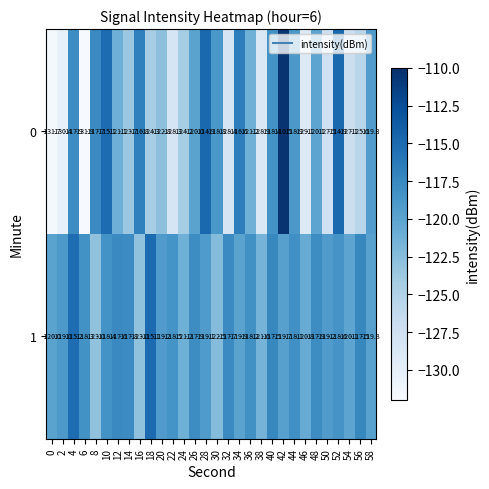

The 1 series shows -118.3 at 6. True or false?

True